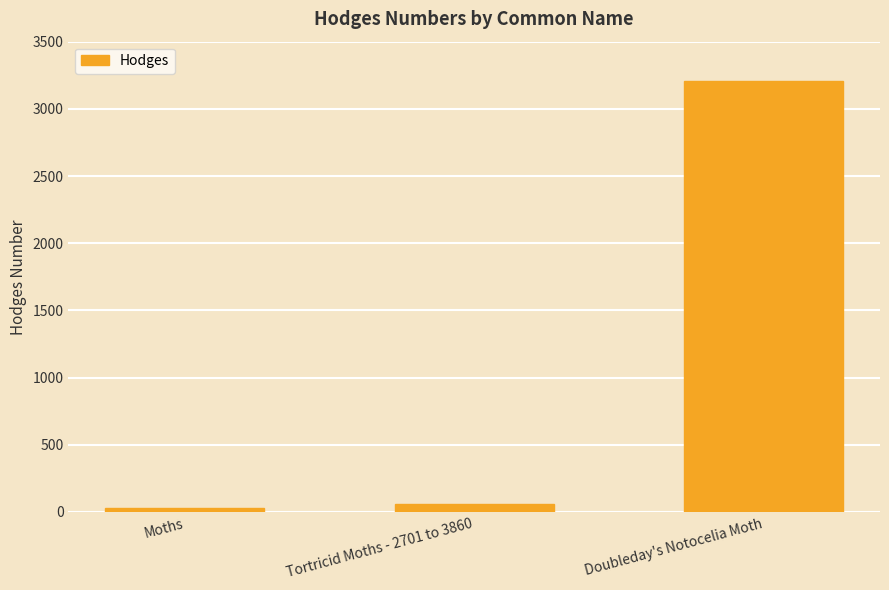

Rank the categories by value from lowest to highest.

Moths, Tortricid Moths - 2701 to 3860, Doubleday's Notocelia Moth